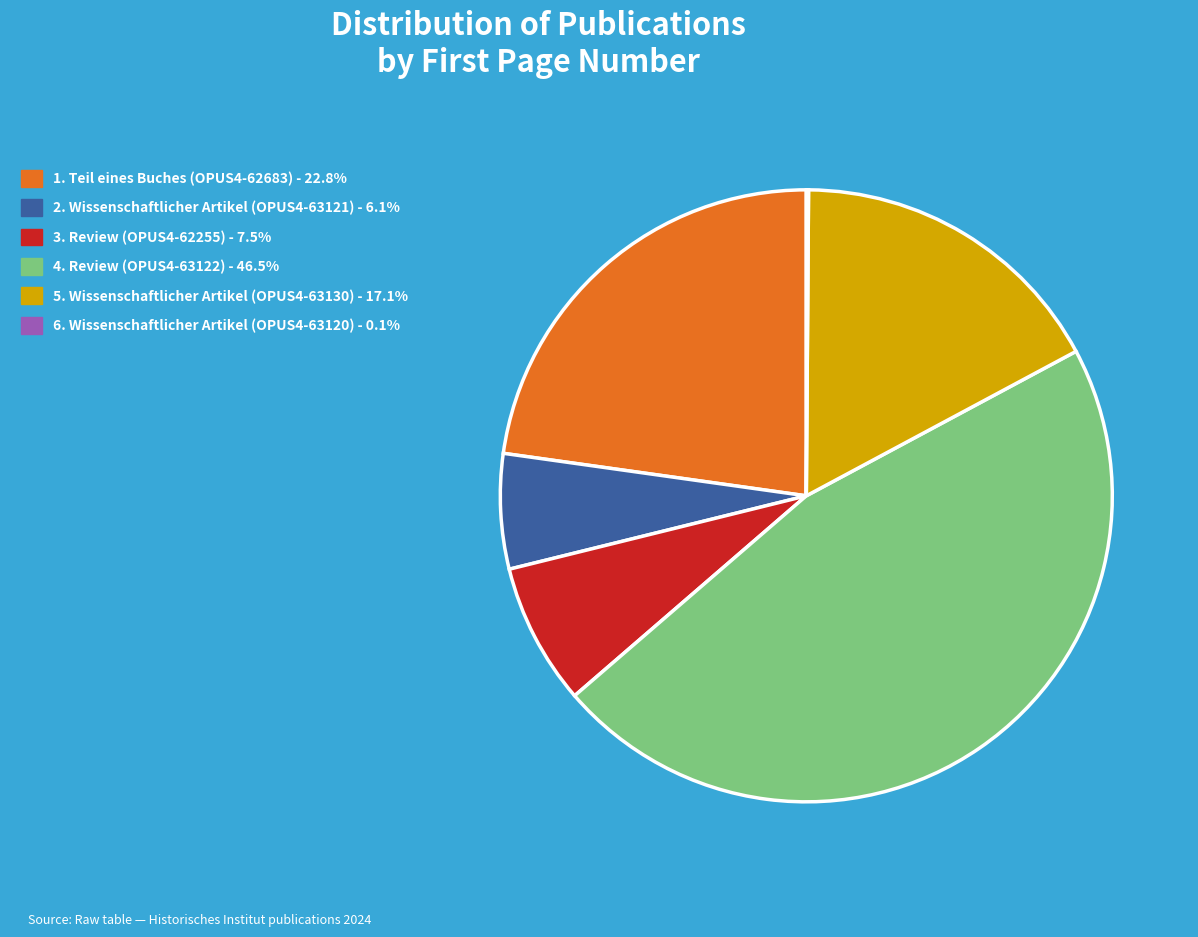

Is there any slice that represents more than half of the pie?

No